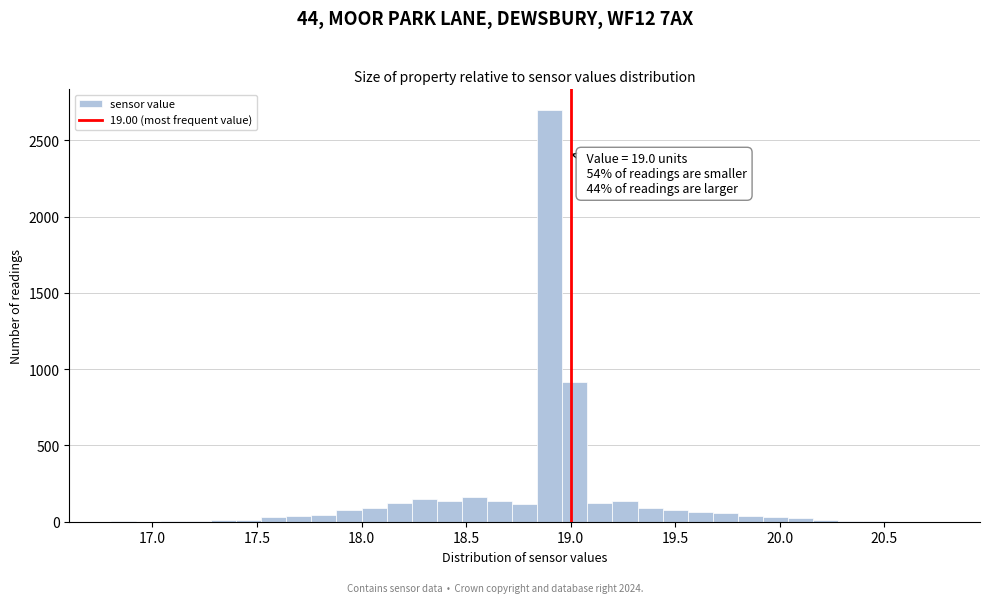

Around what value on the x-axis is the tallest bar? Give the approximate position of its centre, as read against the axis.

18.90